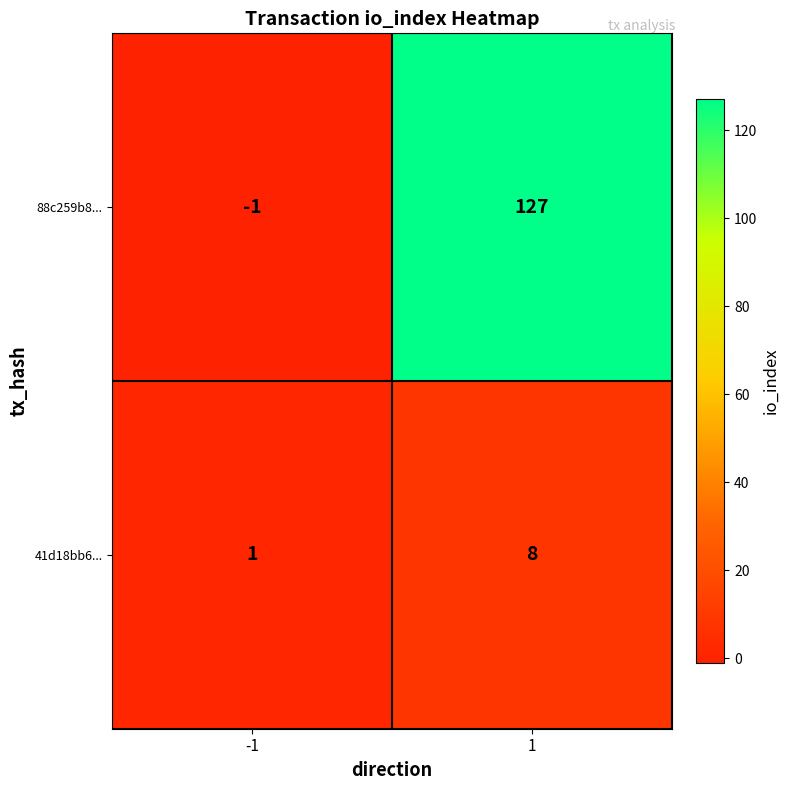

What value does the 88c259b8... series have at 1?

127